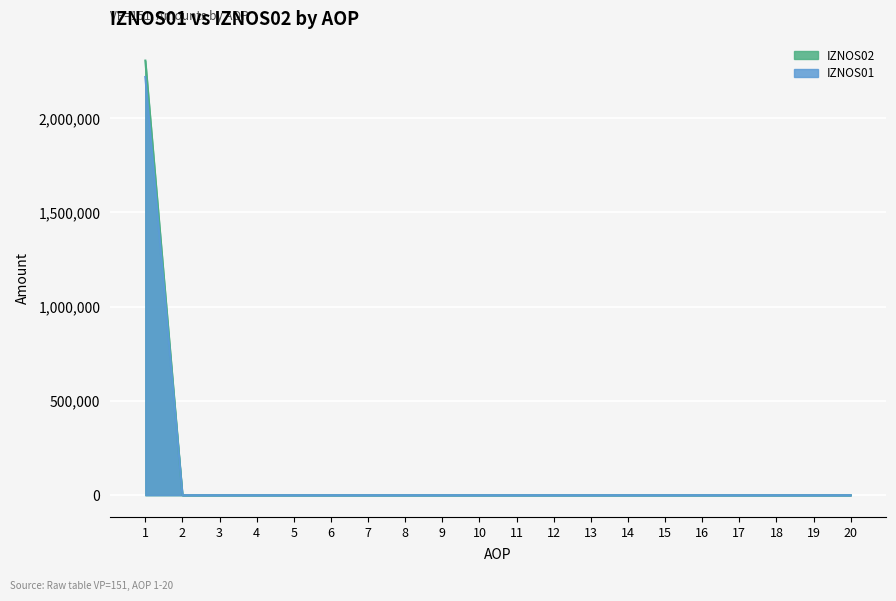

How many values in IZNOS01 are above zero?

1